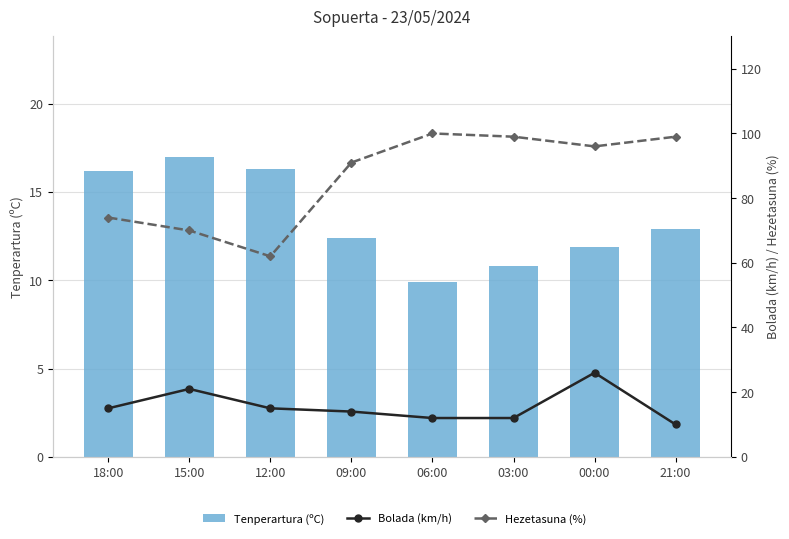

What is the minimum value shown in the chart?

9.9